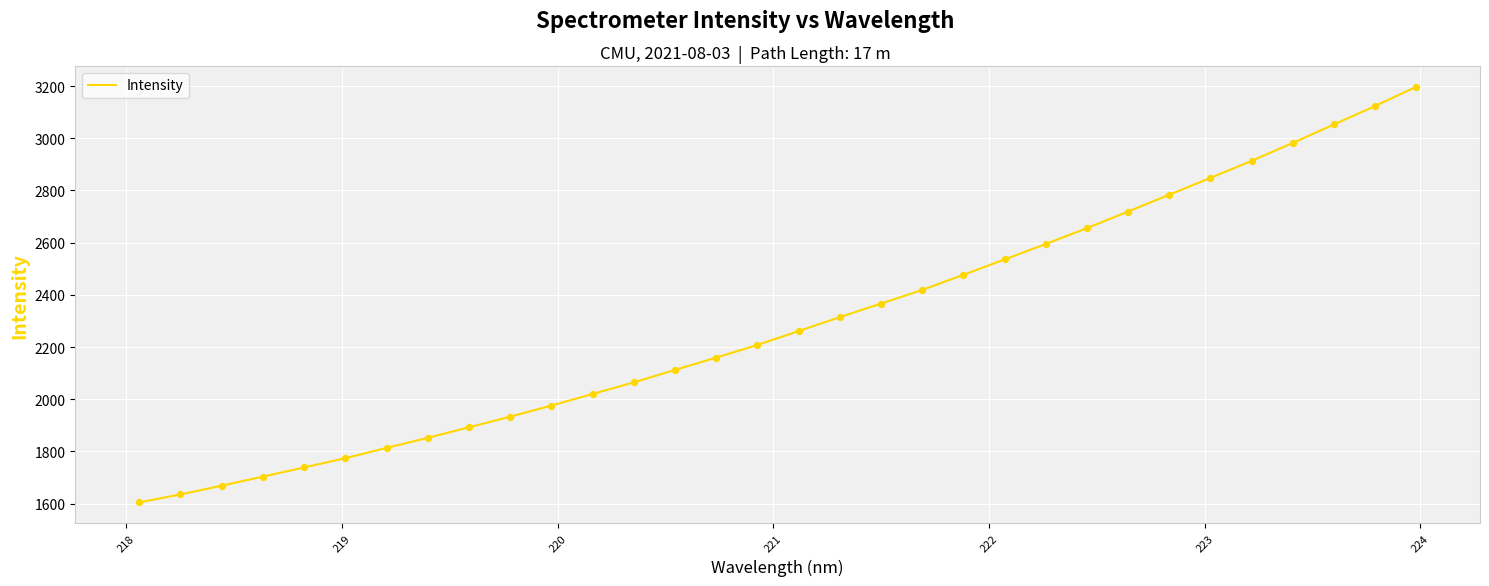

What is the difference between the maximum and minimum values?

1592.9